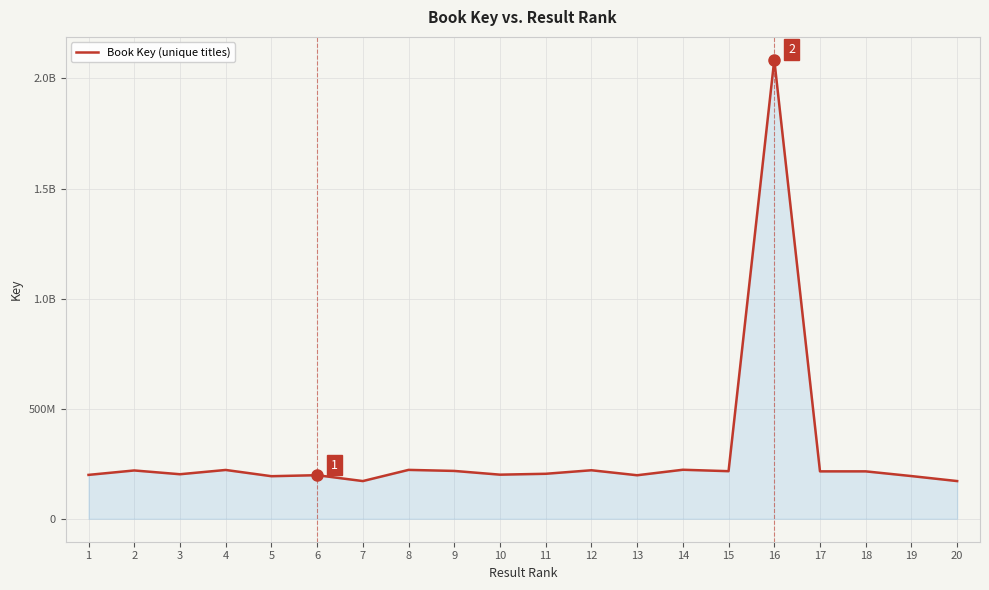

What value does the data have at 1?

199365547